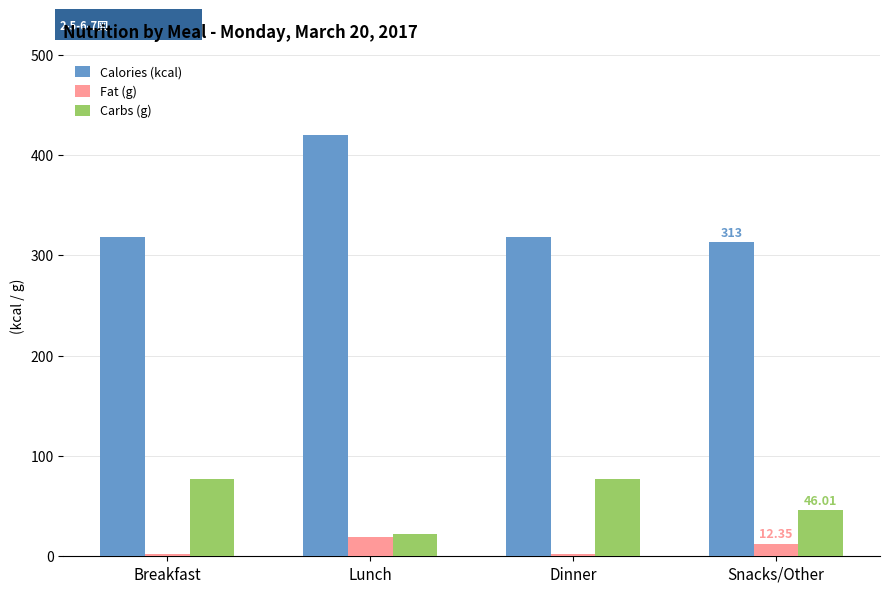

Which category has the highest value in the Calories (kcal) series?

Lunch